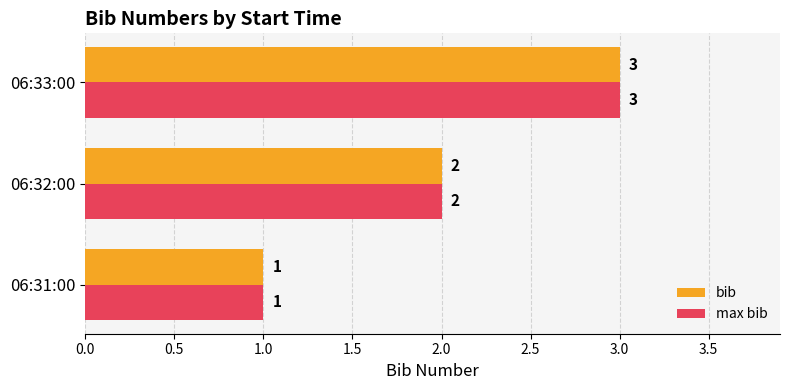

Rank the categories by bib value from lowest to highest.

06:31:00, 06:32:00, 06:33:00